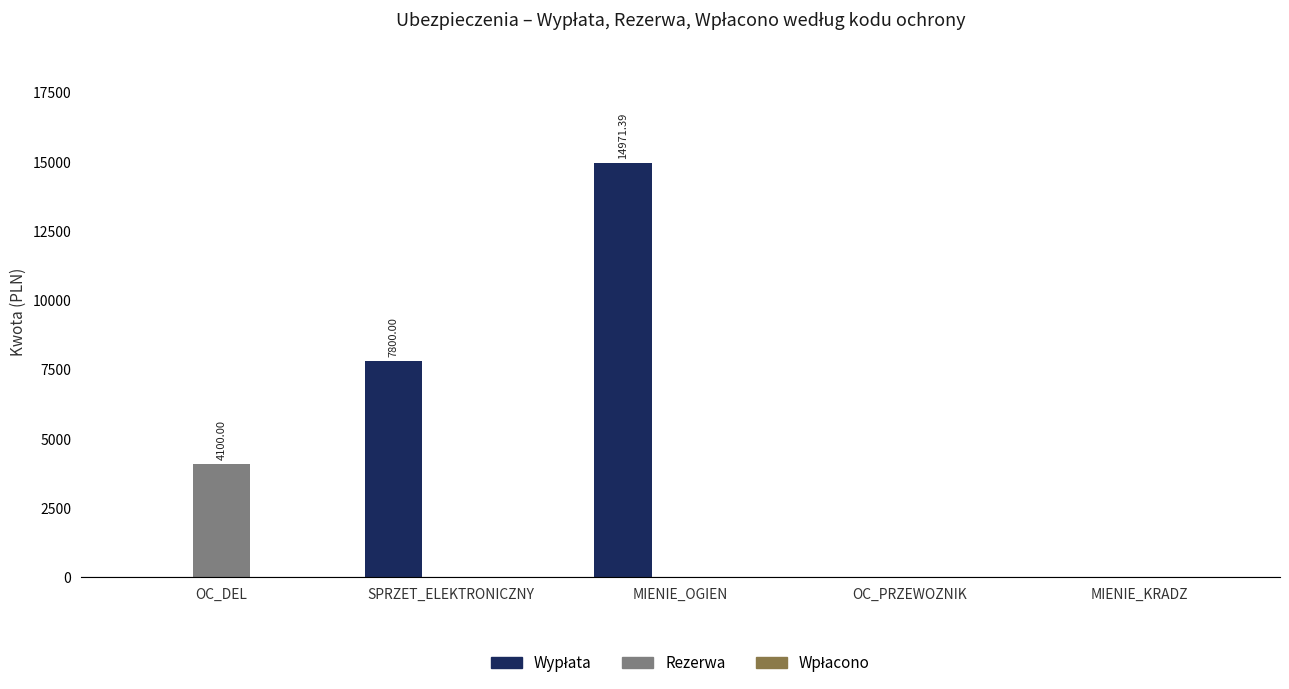

Is it true that Rezerwa equals -1971.4 at SPRZET_ELEKTRONICZNY?

False